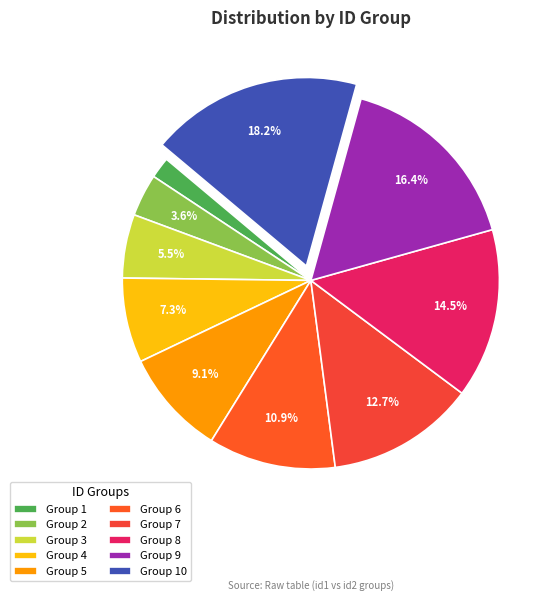

How many segments does this pie chart have?

10